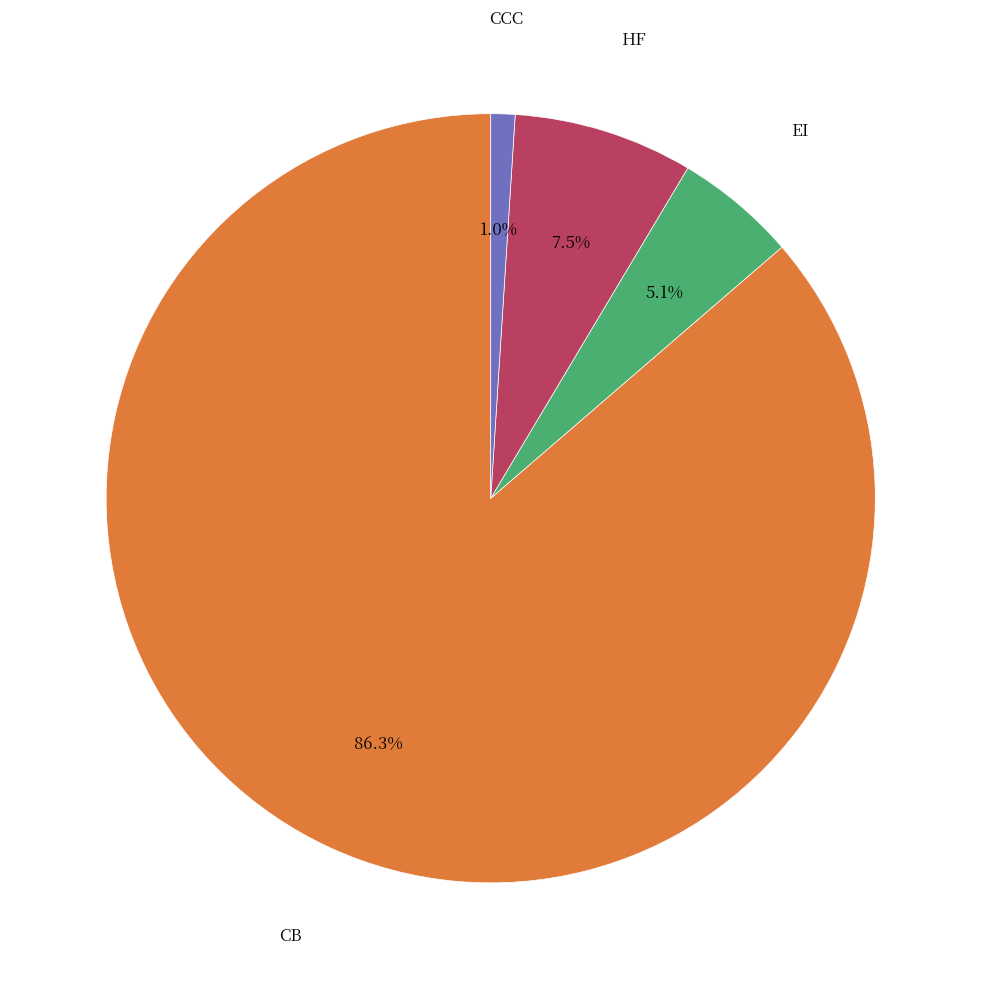

How many slices are in this pie chart?

4